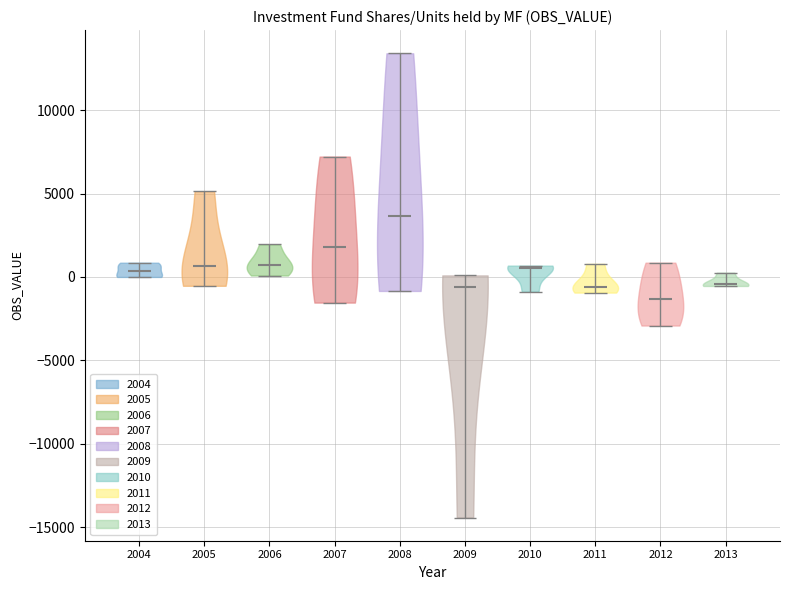

Reading left to right, read every violin against the y-axis: where its median line is, and the lowest and highest points it reaches. The values are not printed on the chart, so give them approximately, as read against the axis.

2004: median line 500, lowest point 0, highest point 1000
2005: median line 500, lowest point -500, highest point 5000
2006: median line 500, lowest point 0, highest point 2000
2007: median line 2000, lowest point -1500, highest point 7000
2008: median line 3500, lowest point -1000, highest point 13500
2009: median line -500, lowest point -14500, highest point 0
2010: median line 500, lowest point -1000, highest point 500
2011: median line -500, lowest point -1000, highest point 1000
2012: median line -1500, lowest point -3000, highest point 1000
2013: median line -500, lowest point -500, highest point 500